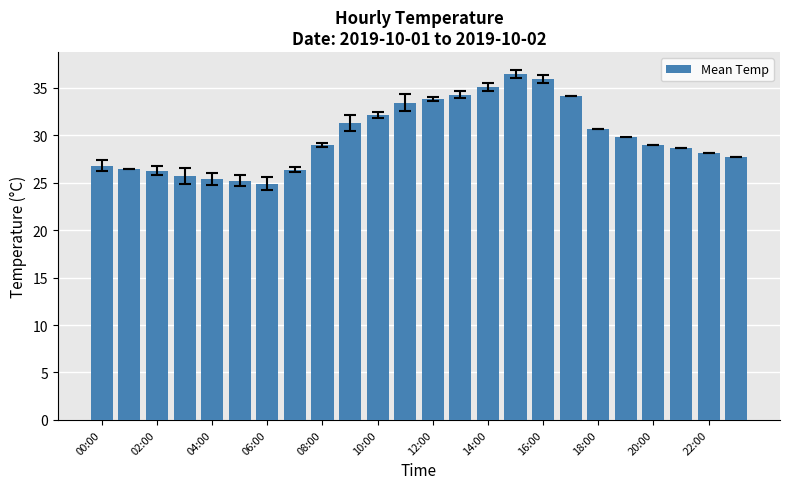

What is the maximum value shown in the chart?

36.5